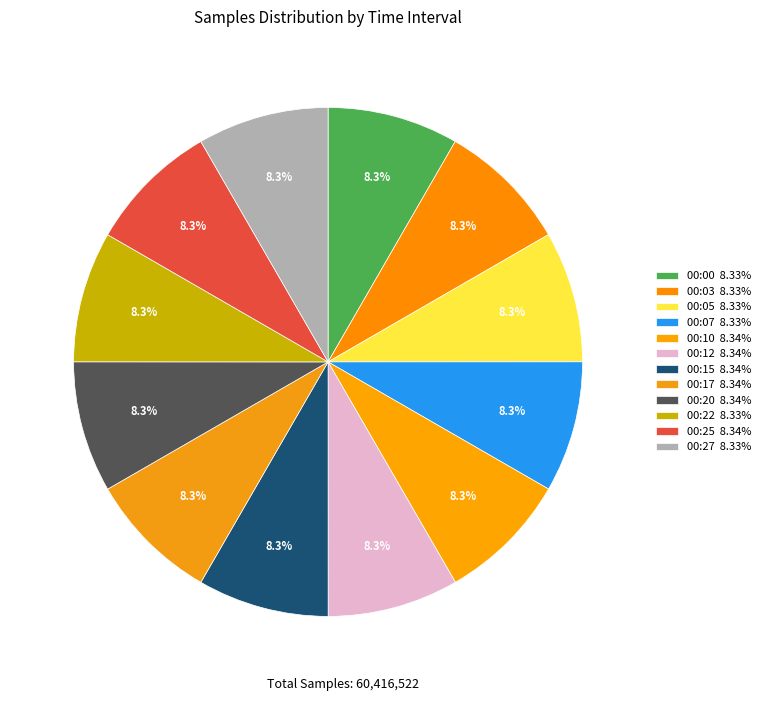

Approximately how many times larger is the value at 00:15 compared to 00:03?

1.0